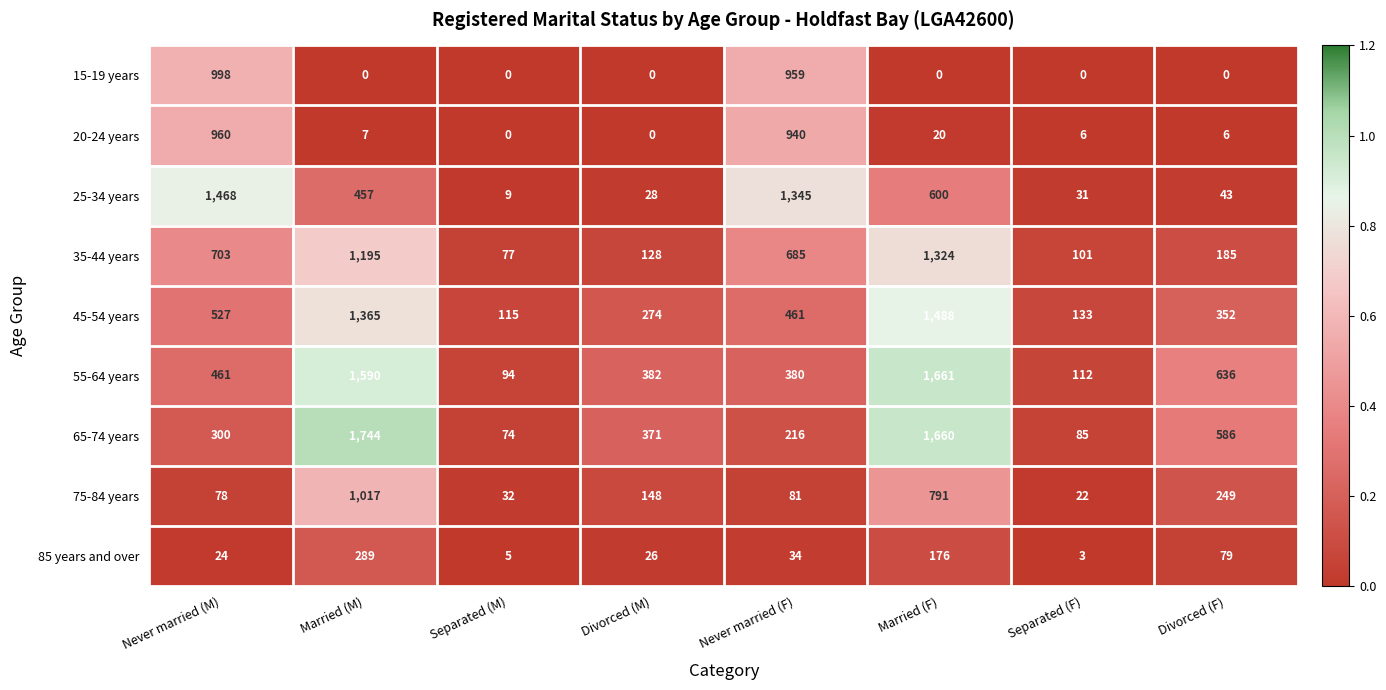

What is the sum of the 20-24 years values at Married (M) and Never married (M)?

967